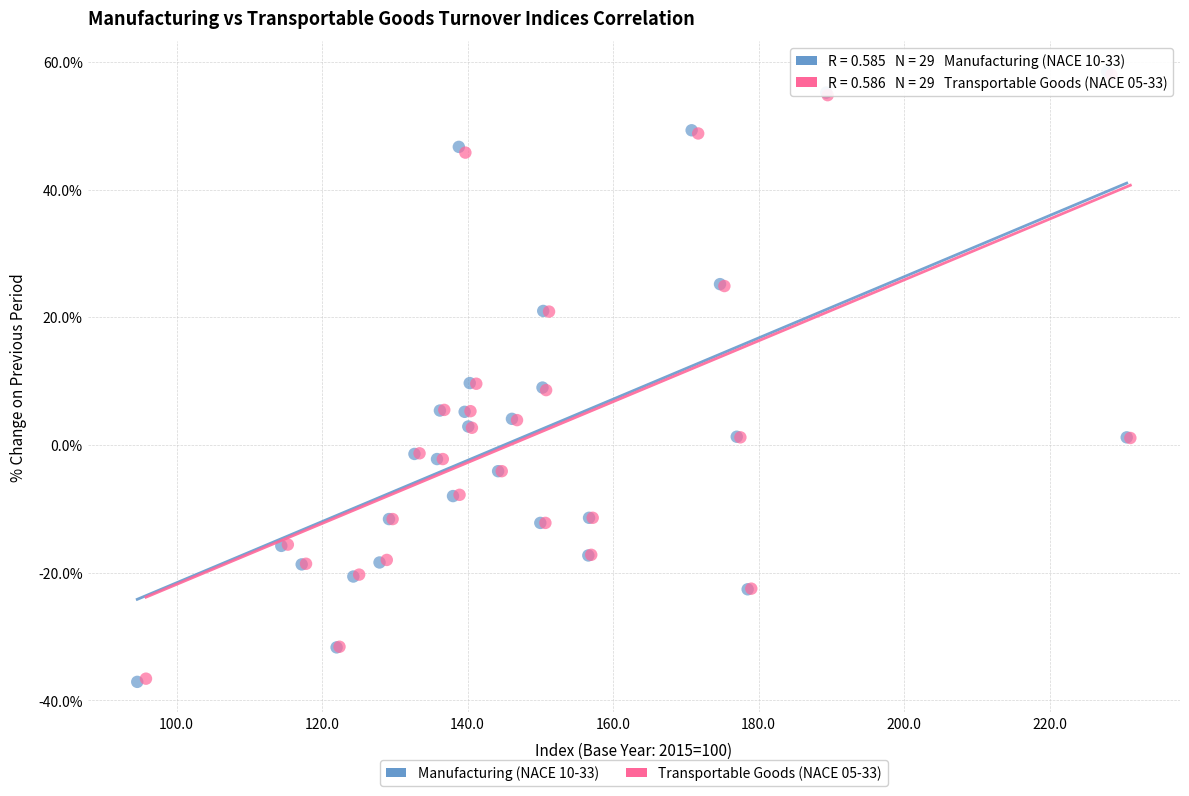

Which series has the widest spread of Y values?

Manufacturing (NACE 10-33)